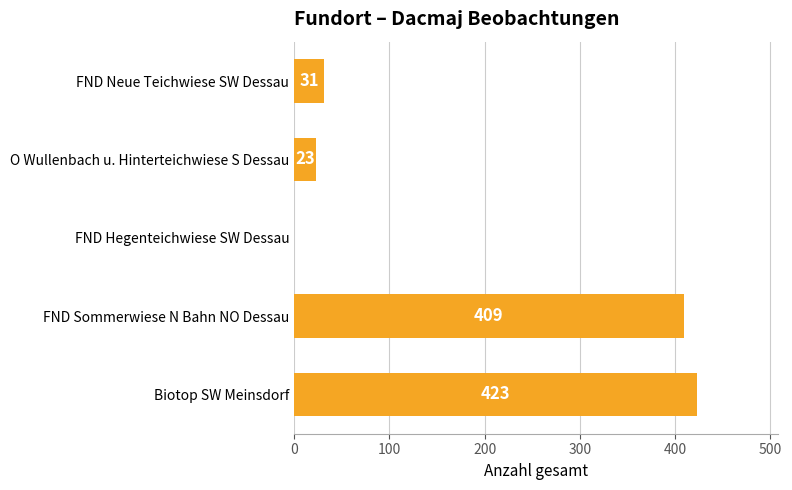

Reading bottom to top, transcribe all the data shown in this chart.

Biotop SW Meinsdorf=423	FND Sommerwiese N Bahn NO Dessau=409	FND Hegenteichwiese SW Dessau=0	O Wullenbach u. Hinterteichwiese S Dessau=23	FND Neue Teichwiese SW Dessau=31